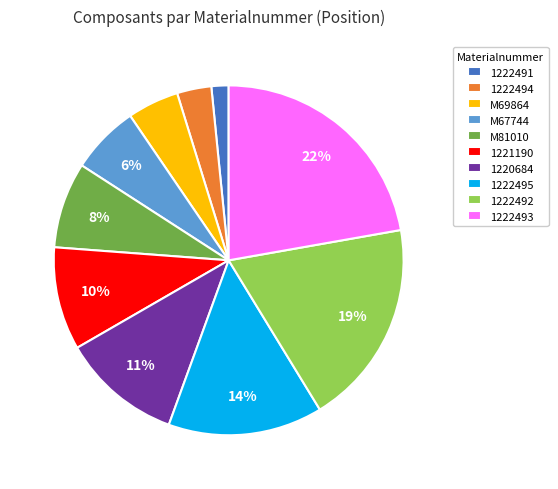

Which has a higher value, 1222491 or 1222492?

1222492